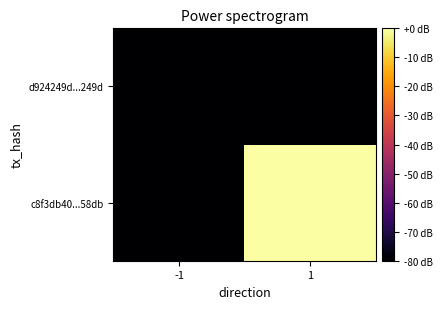

At 1, list the series in order from smallest to largest.

d924249d...249d, c8f3db40...58db